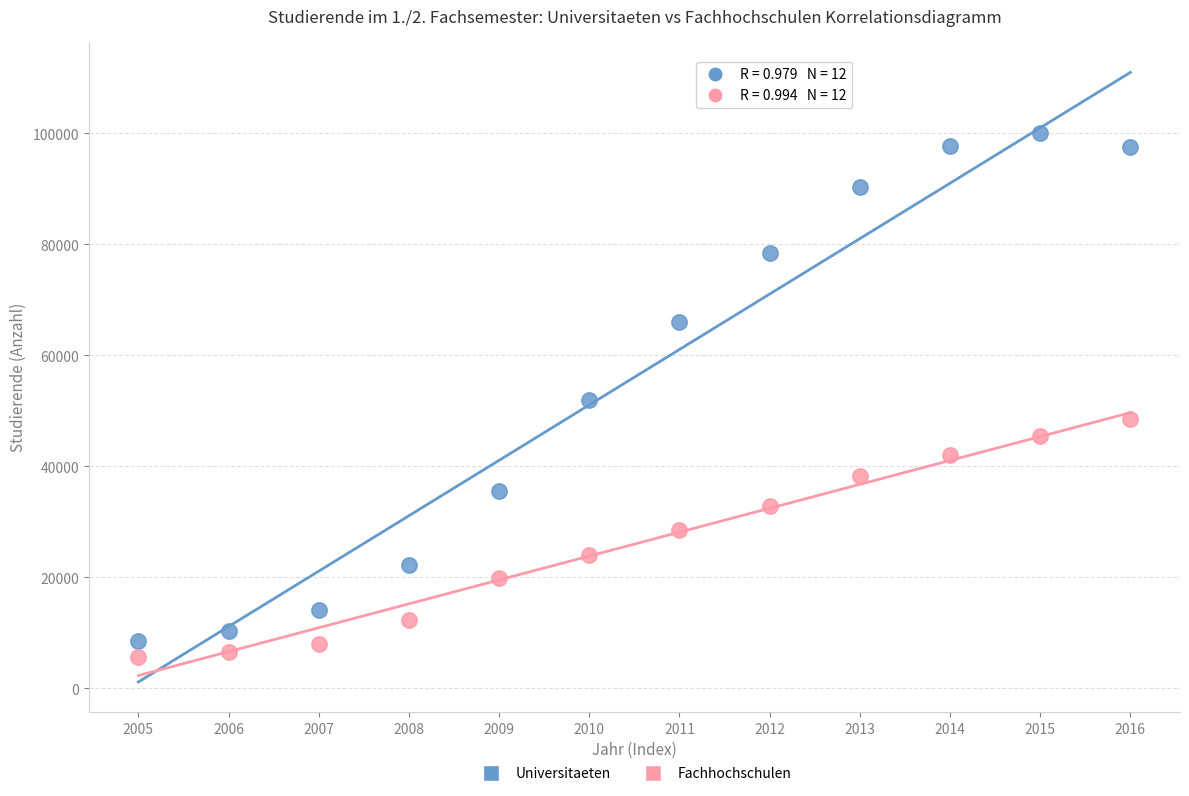

Across all data points, what is the range of Y values (max minus min)?

94395